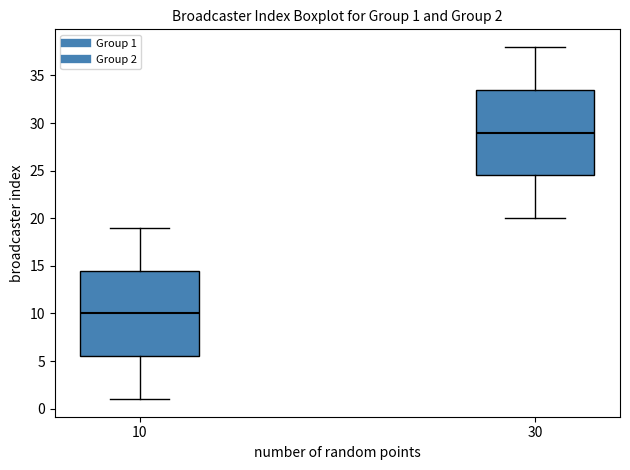

Which box has the highest median line?

30